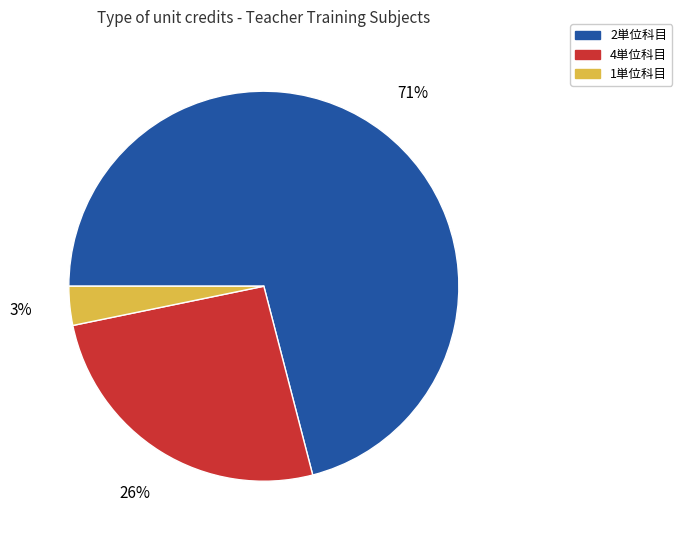

To the nearest percent, what is the average slice percentage?

33%